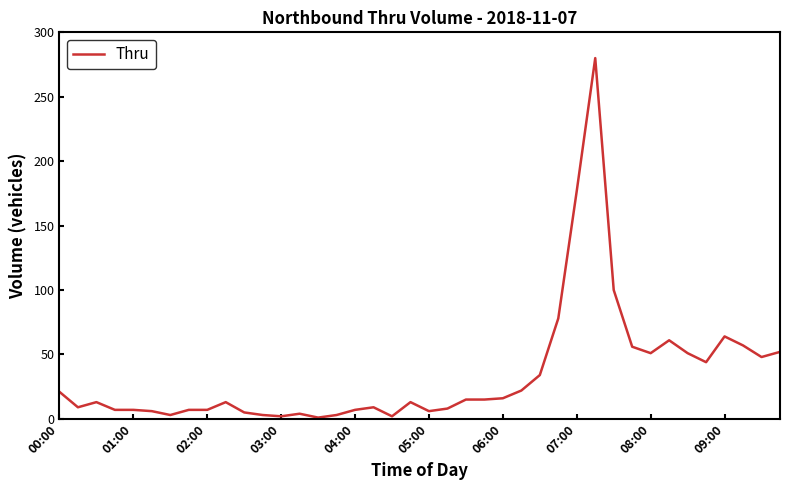

What is the difference between the maximum and minimum values?

279